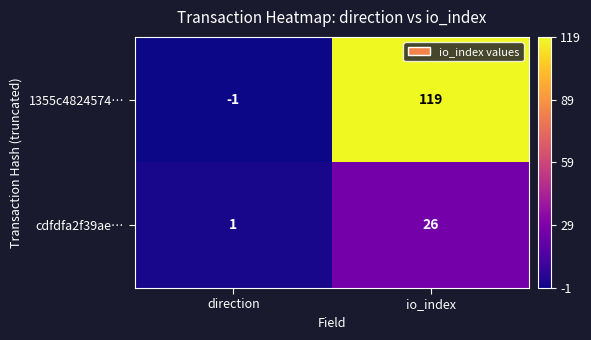

At which label is cdfdfa2f39ae… closest to 13?

direction